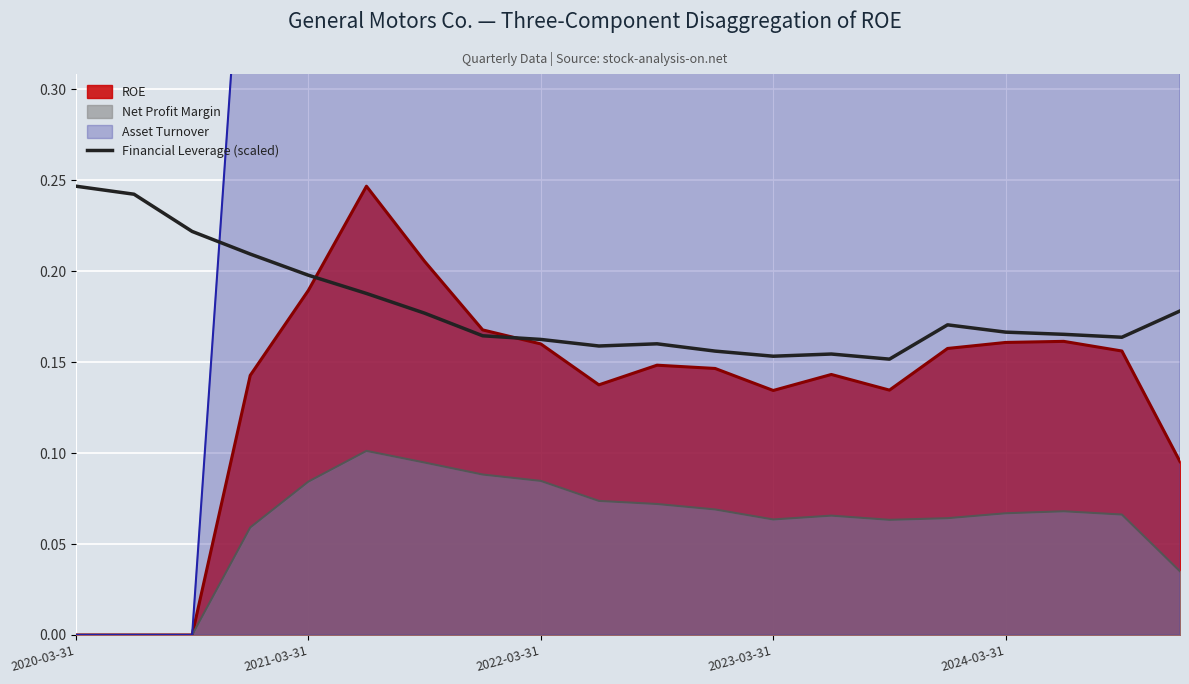

Is it true that Financial Leverage (scaled) equals 0.3 at 2021-03-31?

False